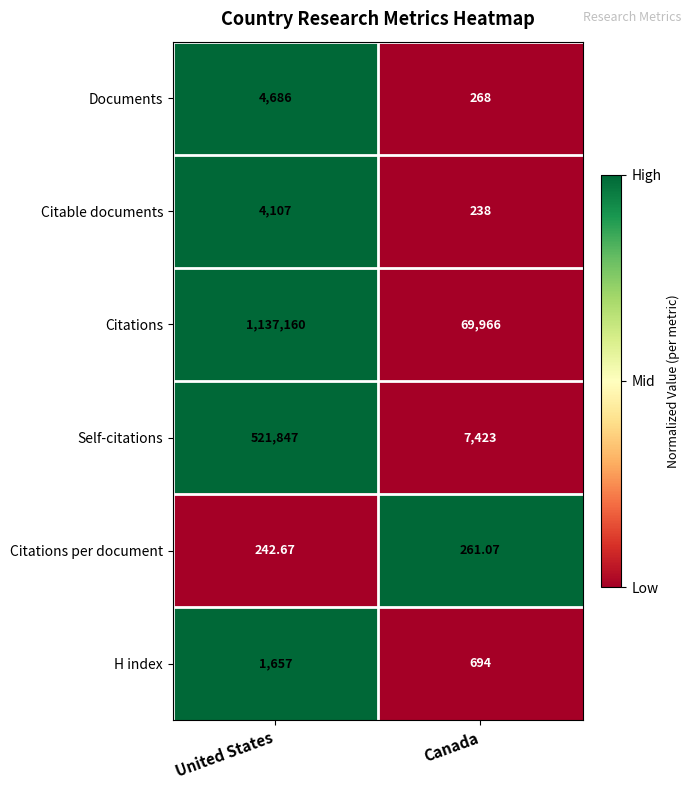

At which category is the sum across all series the highest?

United States